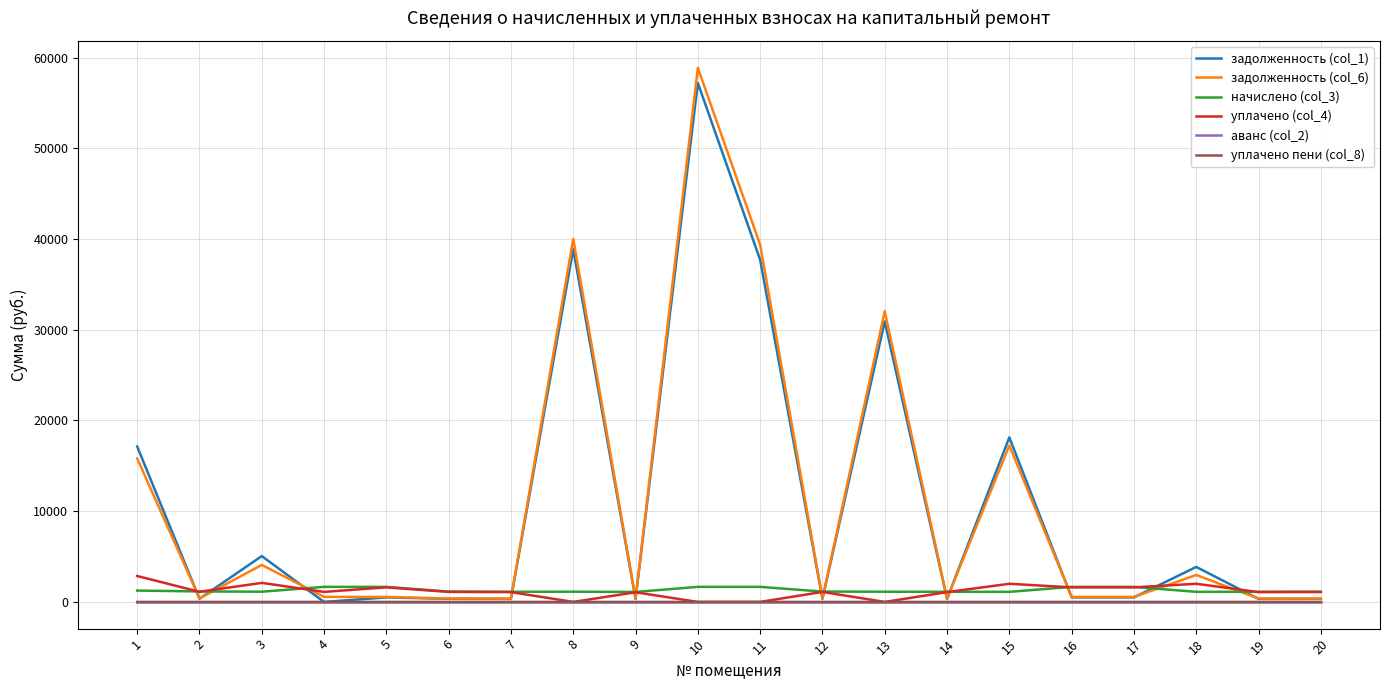

At which category is the sum across all series the highest?

10